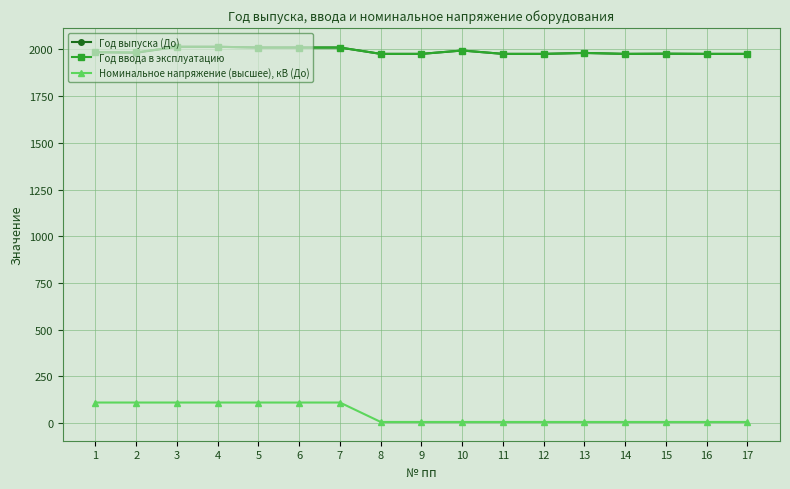

The value of Год ввода в эксплуатацию at 6 is 2010. True or false?

True